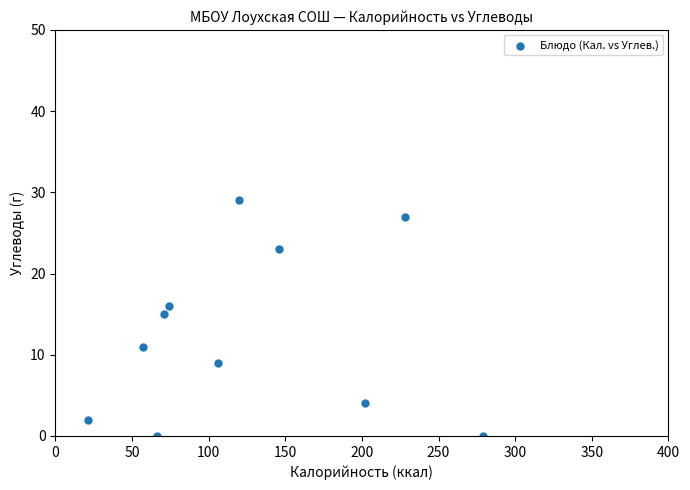

What is the average Y value?

12